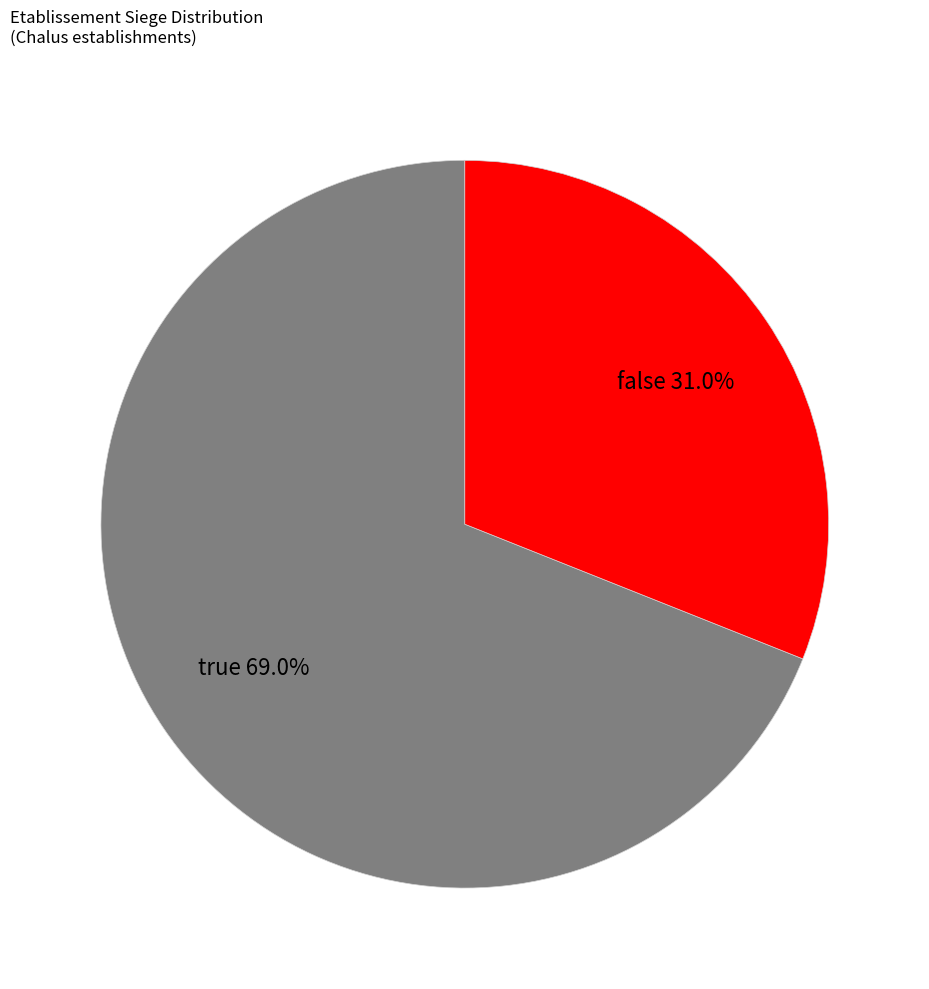

To the nearest percent, what is the difference between the largest and smallest slice percentages?

38%